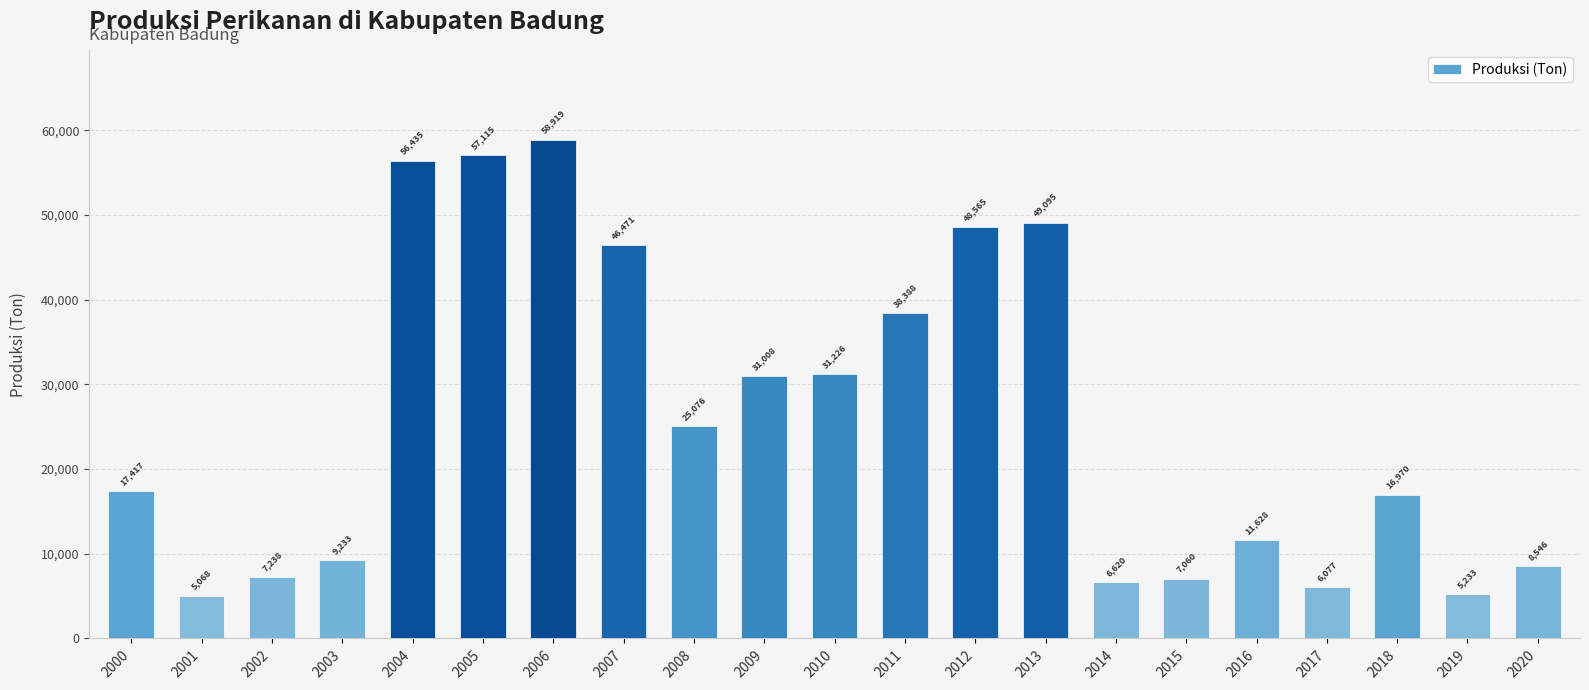

Is it true that the value at 2006 is 58918.9?

True